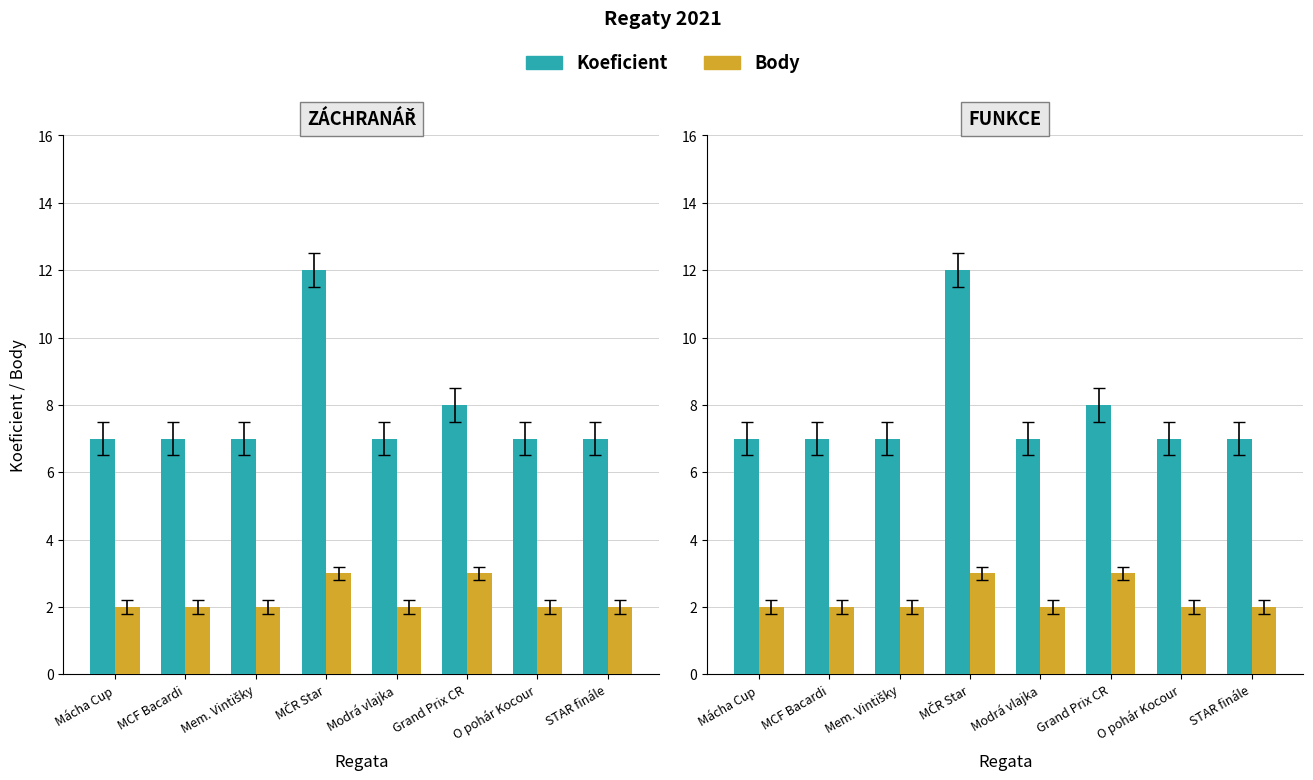

What is the sum of all Koeficient values?

62